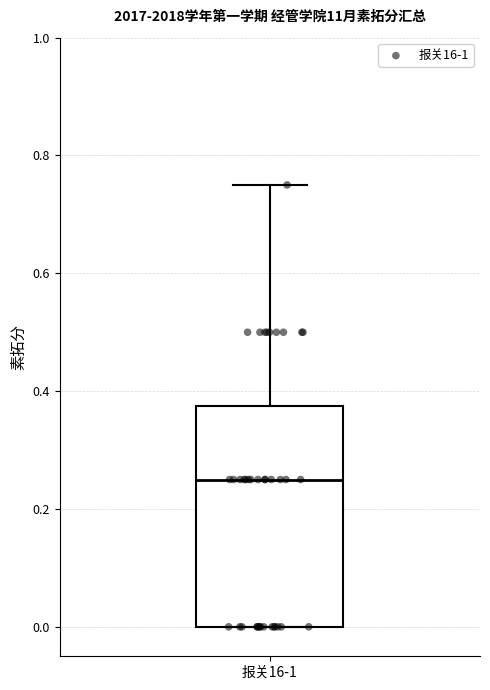

Where does the median line of the box for 报关16-1 sit on the y-axis? The values are not printed on the chart, so give them approximately, as read against the axis.

0.26